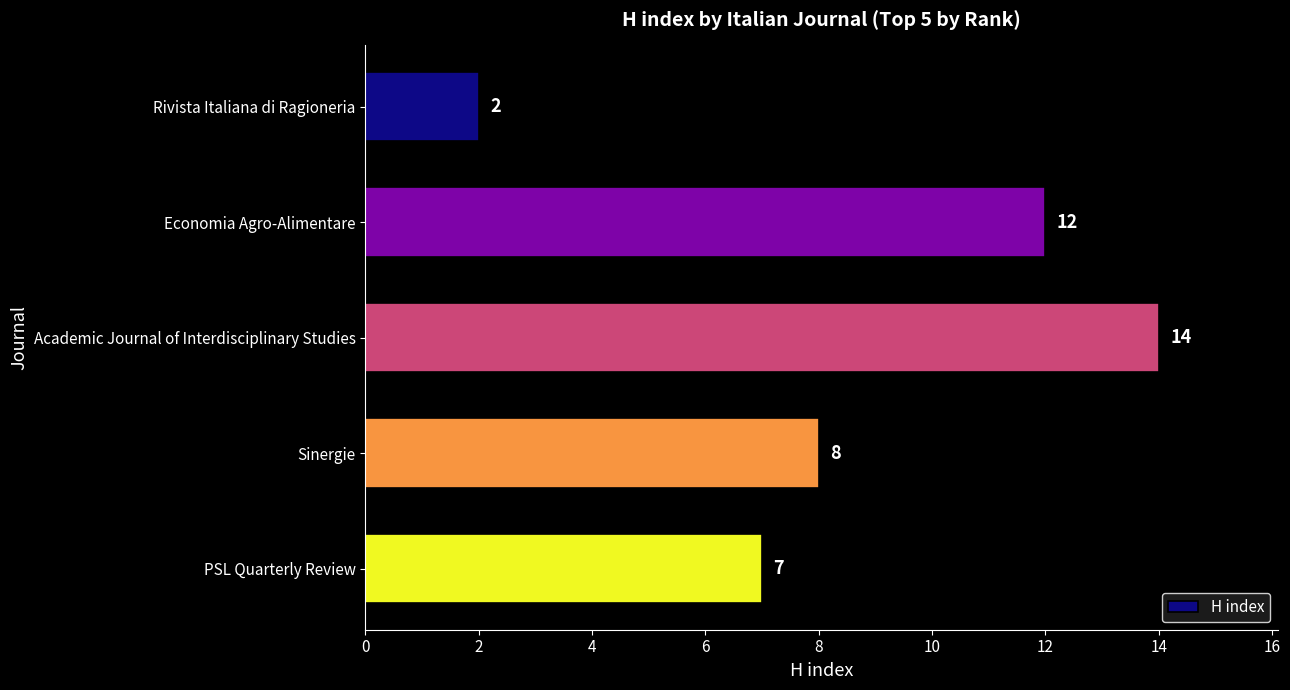

What is the difference between the maximum and minimum values?

12